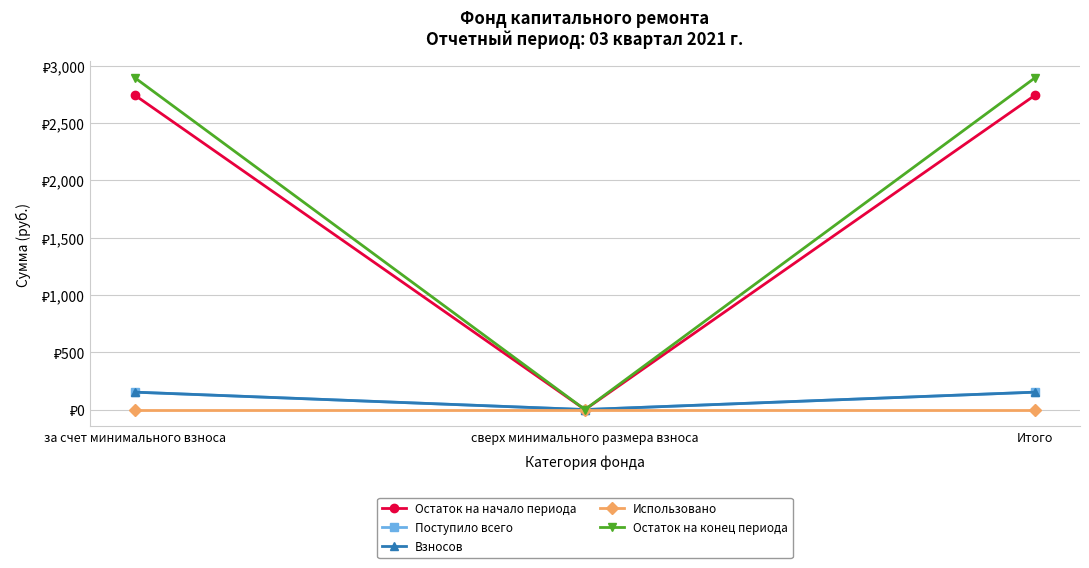

Reading left to right, extract all data points from this chart.

Остаток на начало периода: за счет минимального взноса=2741.4	сверх минимального размера взноса=0.0	Итого=2741.4
Поступило всего: за счет минимального взноса=151.9	сверх минимального размера взноса=0.0	Итого=151.9
Взносов: за счет минимального взноса=151.9	сверх минимального размера взноса=0.0	Итого=151.9
Использовано: за счет минимального взноса=0.0	сверх минимального размера взноса=0.0	Итого=0.0
Остаток на конец периода: за счет минимального взноса=2893.3	сверх минимального размера взноса=0.0	Итого=2893.3